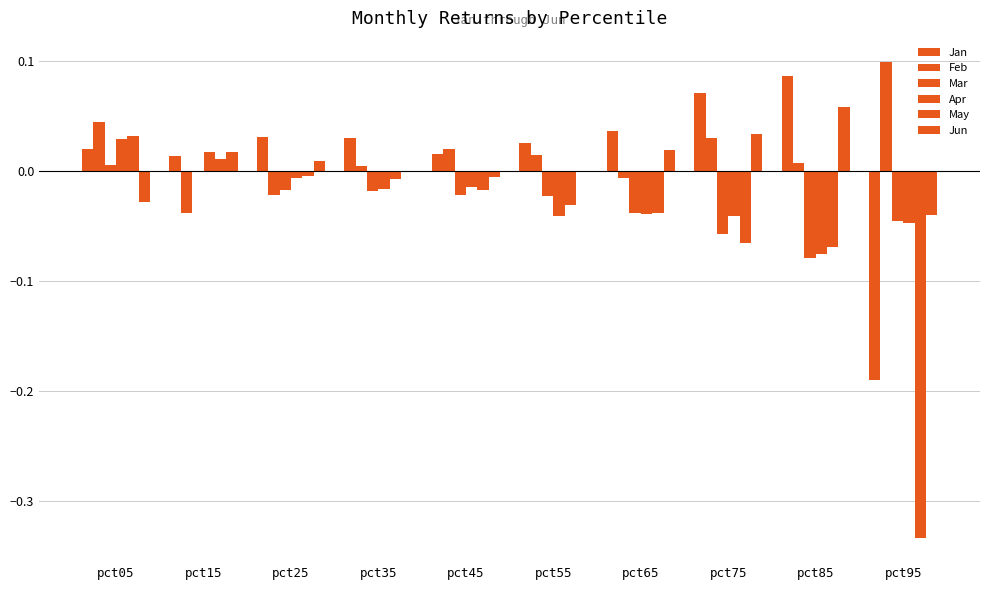

Are the bars grouped side by side (vs. stacked)?

Yes